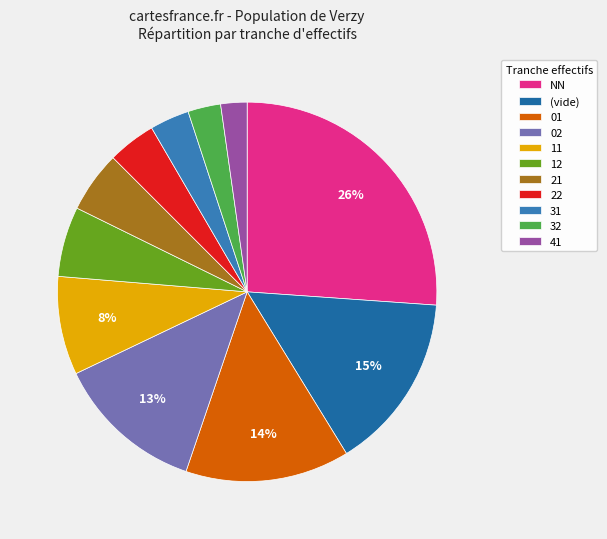

Count the number of slices in the pie.

11